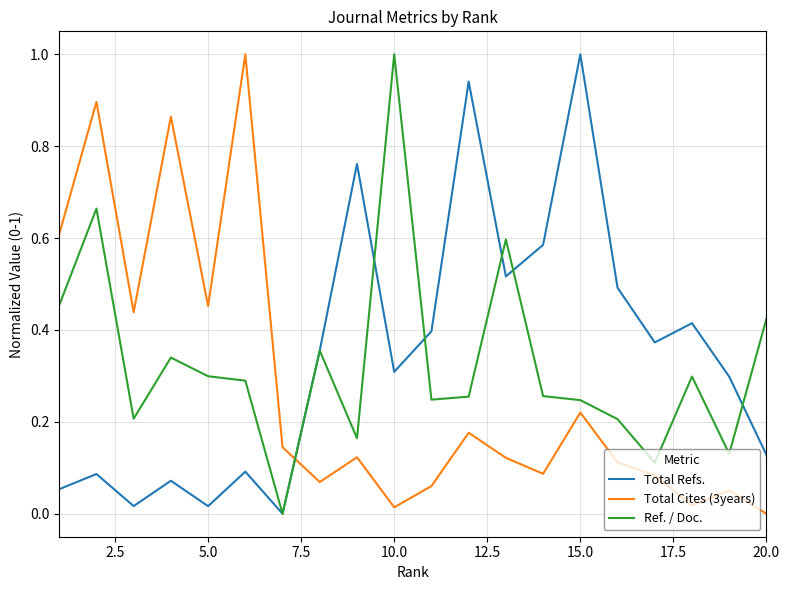

What is the highest value of the Total Cites (3years) series?

1.0